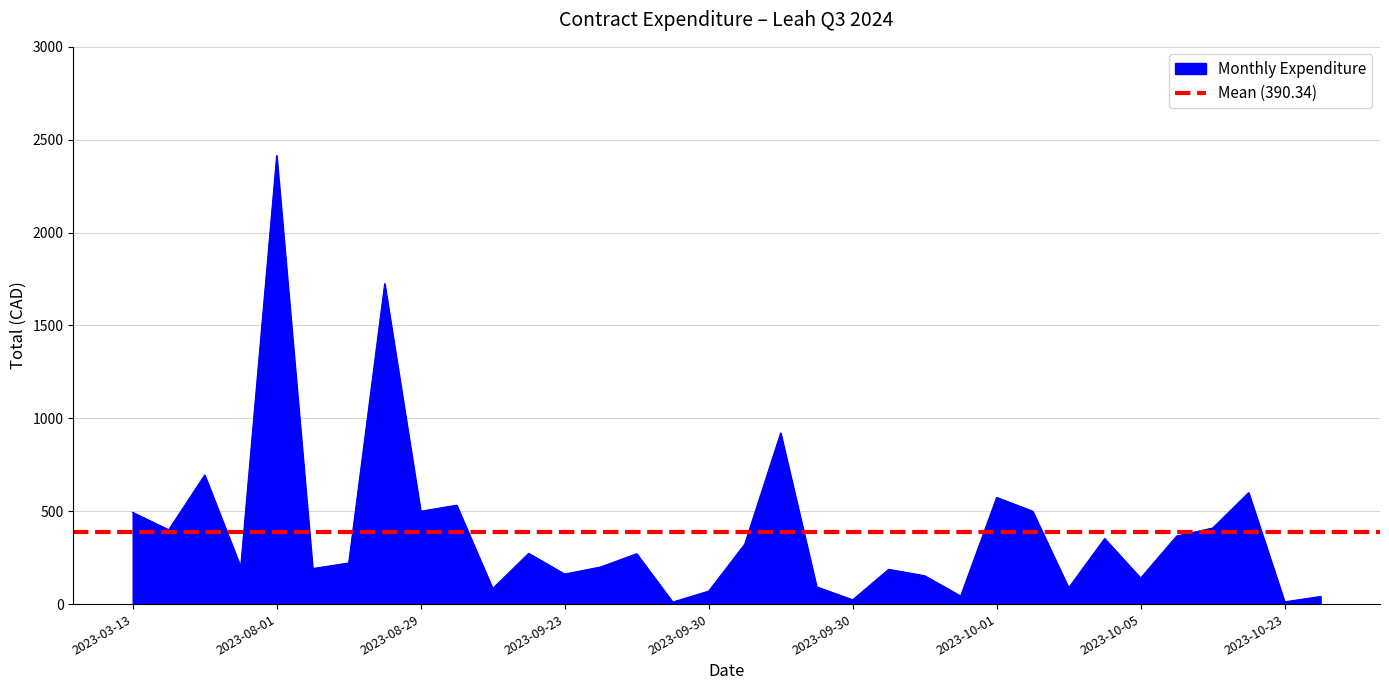

List the labels in order of value, smallest first.

2023-09-30, 2023-10-23, 2023-09-30, 2023-10-26, 2023-10-01, 2023-09-30, 2023-09-01, 2023-10-03, 2023-09-30, 2023-10-05, 2023-10-01, 2023-09-23, 2023-10-01, 2023-08-08, 2023-06-29, 2023-09-28, 2023-08-11, 2023-09-28, 2023-09-15, 2023-09-30, 2023-10-03, 2023-10-05, 2023-06-06, 2023-10-13, 2023-03-13, 2023-08-29, 2023-10-02, 2023-09-01, 2023-10-01, 2023-10-17, 2023-06-15, 2023-09-30, 2023-08-17, 2023-08-01